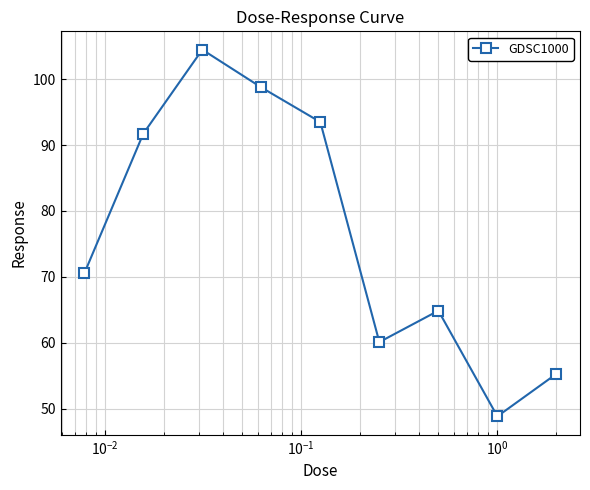

Reading left to right, list all the values displayed in this chart.

70.5	91.7	104.5	98.7	93.5	60.1	64.9	48.8	55.3